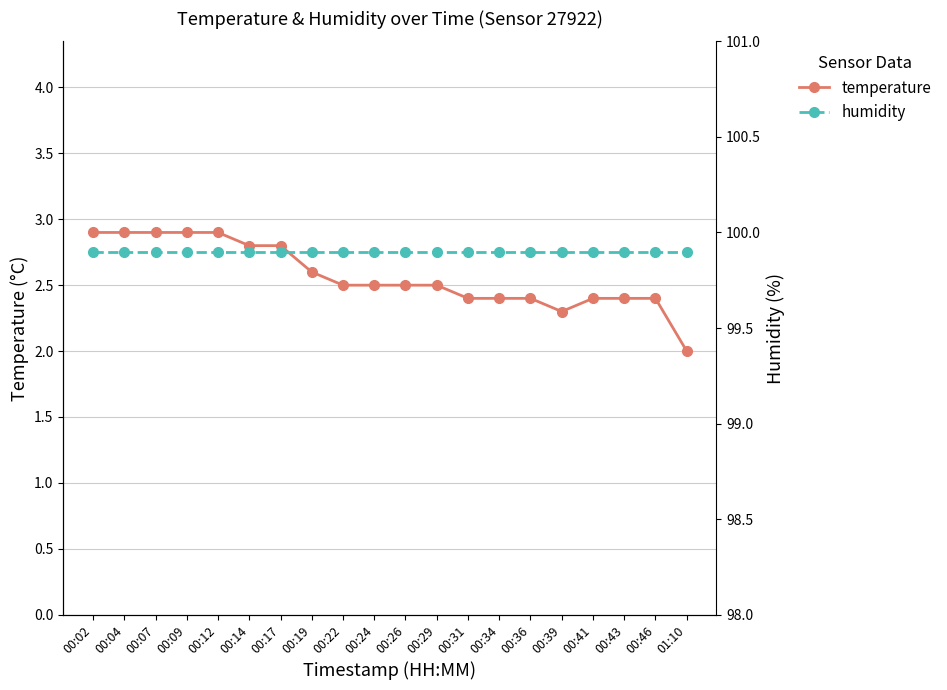

List the labels in order of temperature value, largest first.

00:02, 00:04, 00:07, 00:09, 00:12, 00:14, 00:17, 00:19, 00:22, 00:24, 00:26, 00:29, 00:31, 00:34, 00:36, 00:41, 00:43, 00:46, 00:39, 01:10